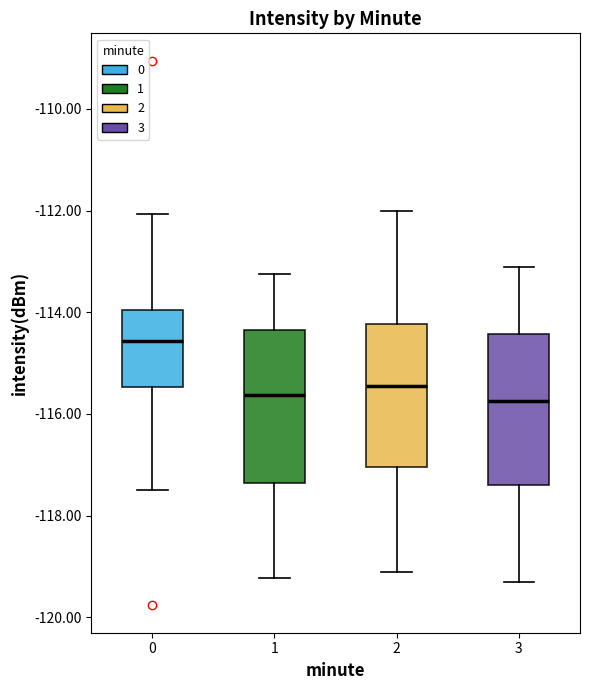

Reading left to right, read every box against the y-axis: the position of its median line, the range the box covers, and the ends of its whiskers. The values are not printed on the chart, so give them approximately, as read against the axis.

0: median -114.6, box -115.4 to -114.0, whiskers -117.6 to -112.0
1: median -115.6, box -117.4 to -114.4, whiskers -119.2 to -113.2
2: median -115.4, box -117.0 to -114.2, whiskers -119.0 to -112.0
3: median -115.8, box -117.4 to -114.4, whiskers -119.2 to -113.0